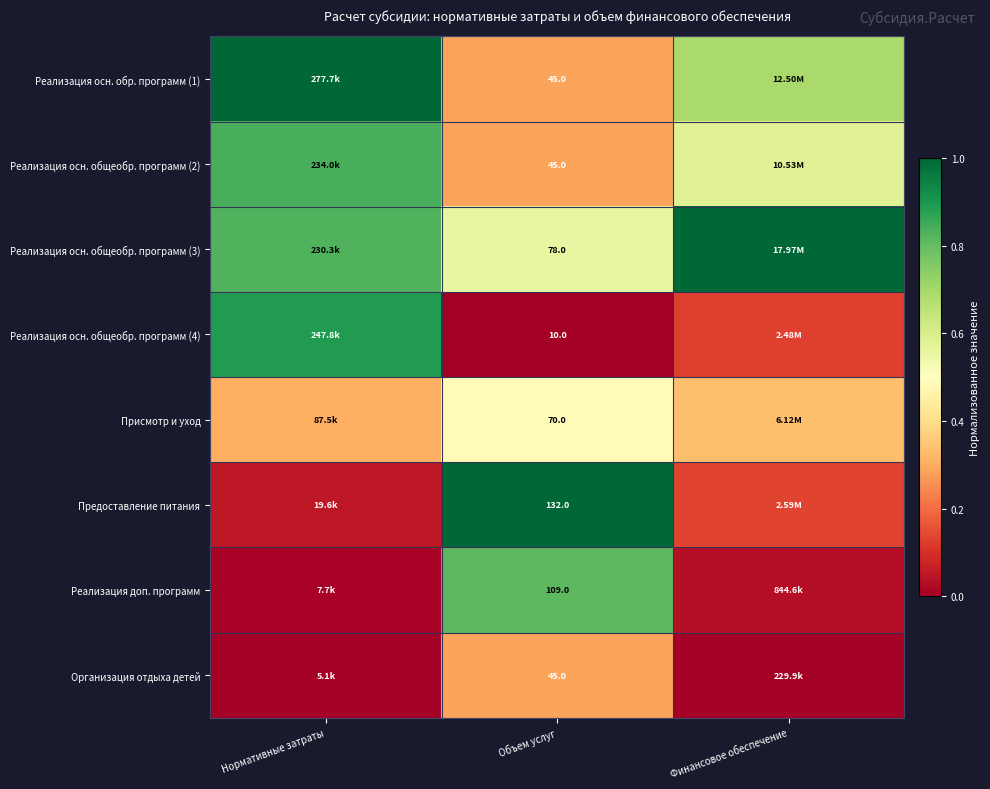

Is the value of Реализация осн. общеобр. программ (4) at Объем услуг greater than the value of Предоставление питания at Объем услуг?

No